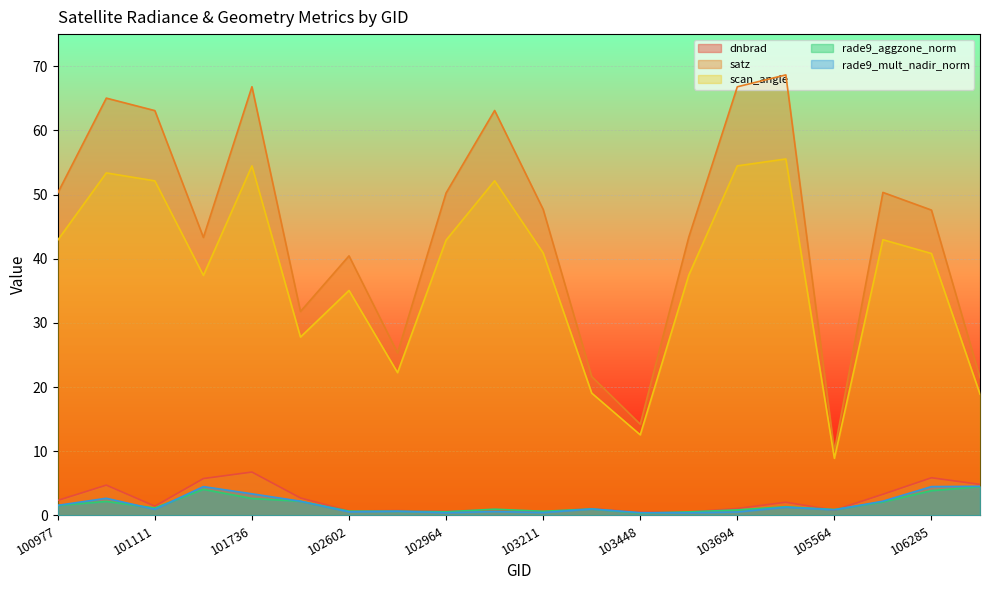

What is the minimum value shown in the chart?

0.4